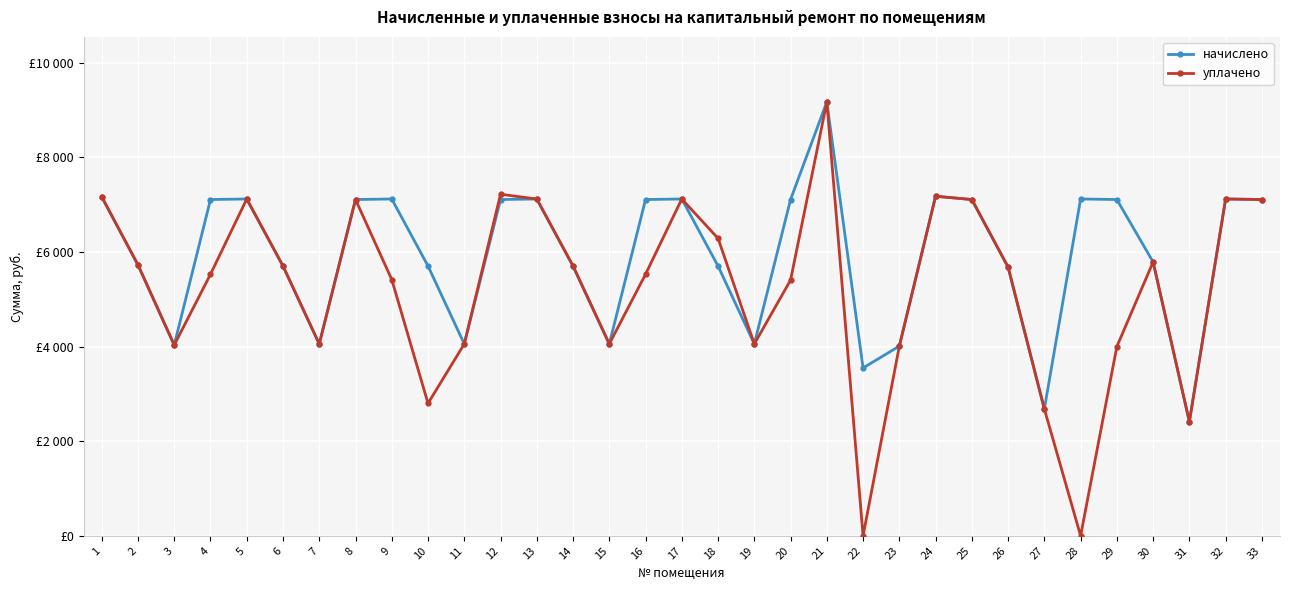

What is the value of the уплачено point at the 26th from the left?

5679.4